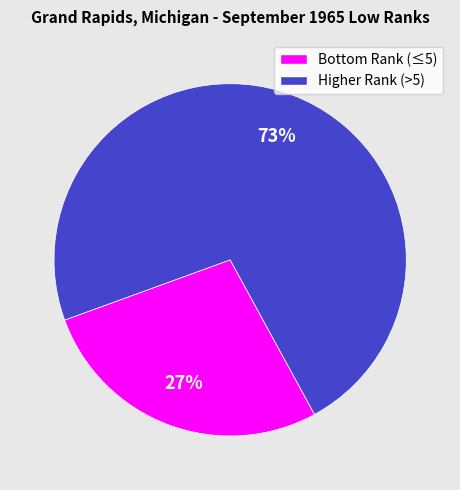

Is there a majority slice in this chart?

Yes